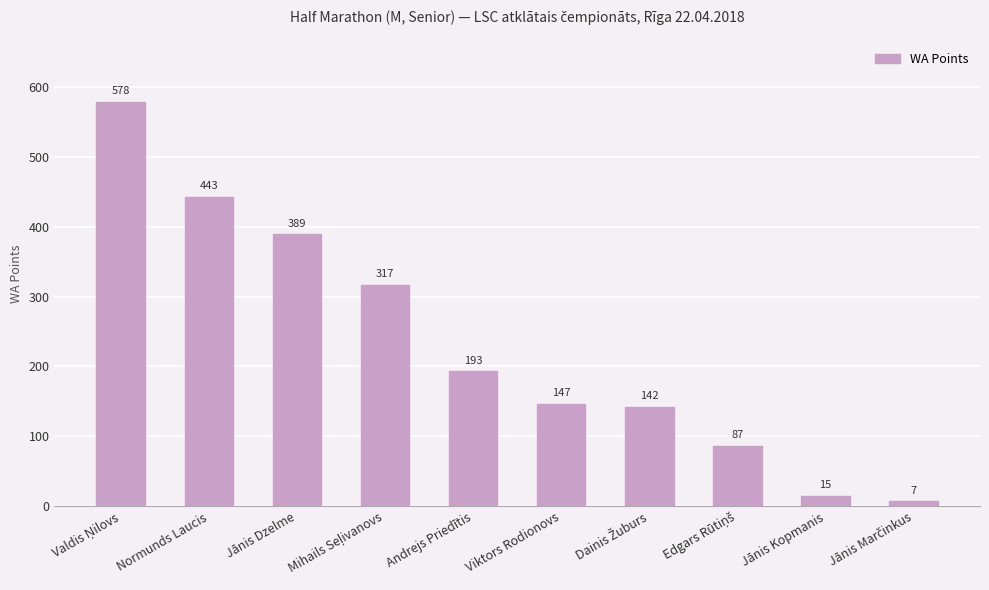

What is the value of the 5th bar from the left?

193